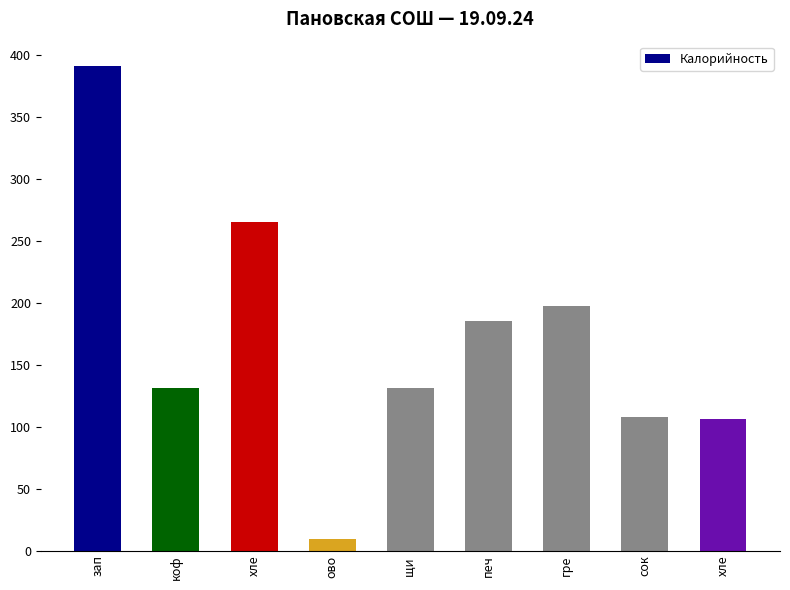

What is the maximum value shown in the chart?

391